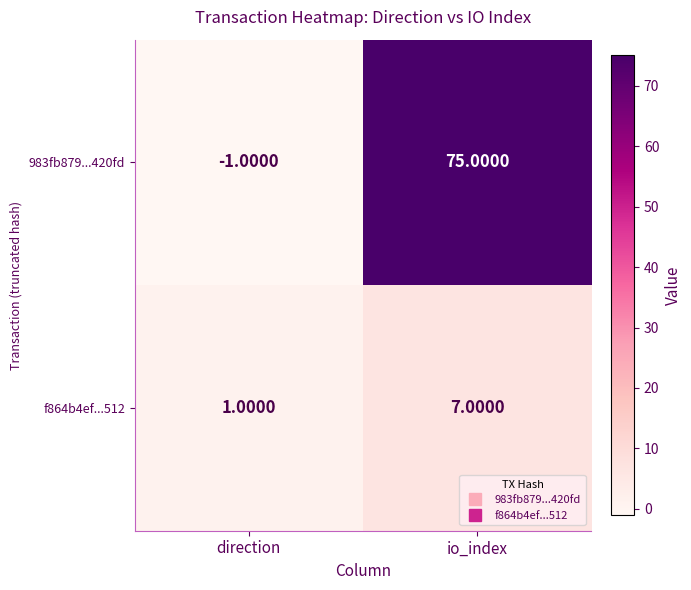

What is the difference between the maximum and minimum values in the f864b4ef...512 series?

6